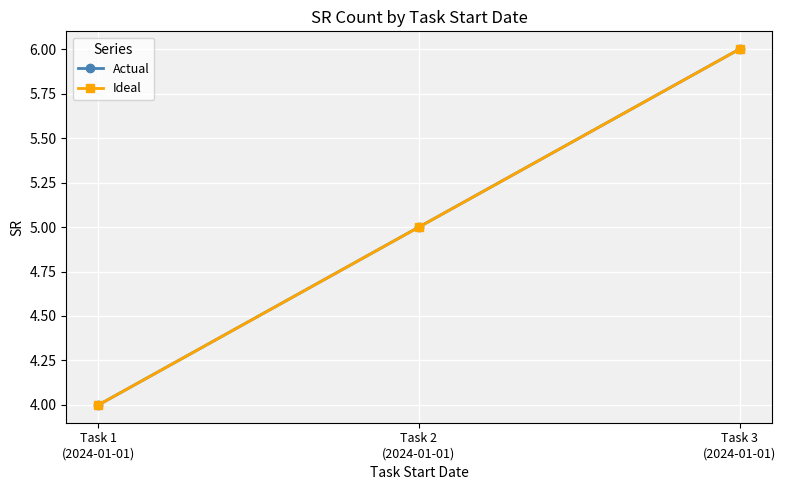

Does the chart have visible grid lines?

Yes